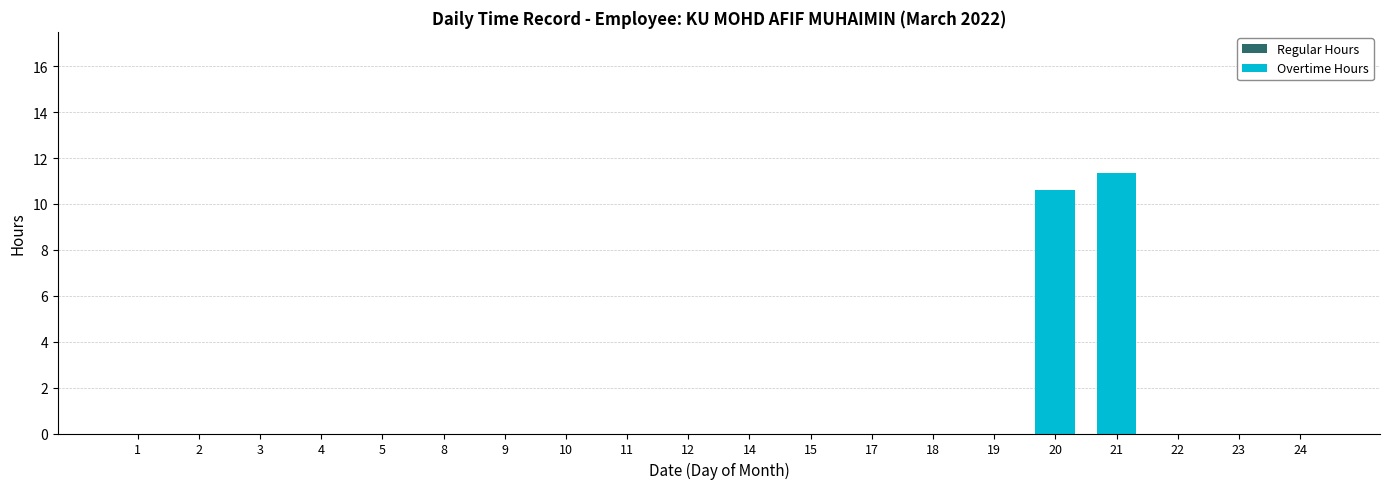

Are the bars horizontal?

No